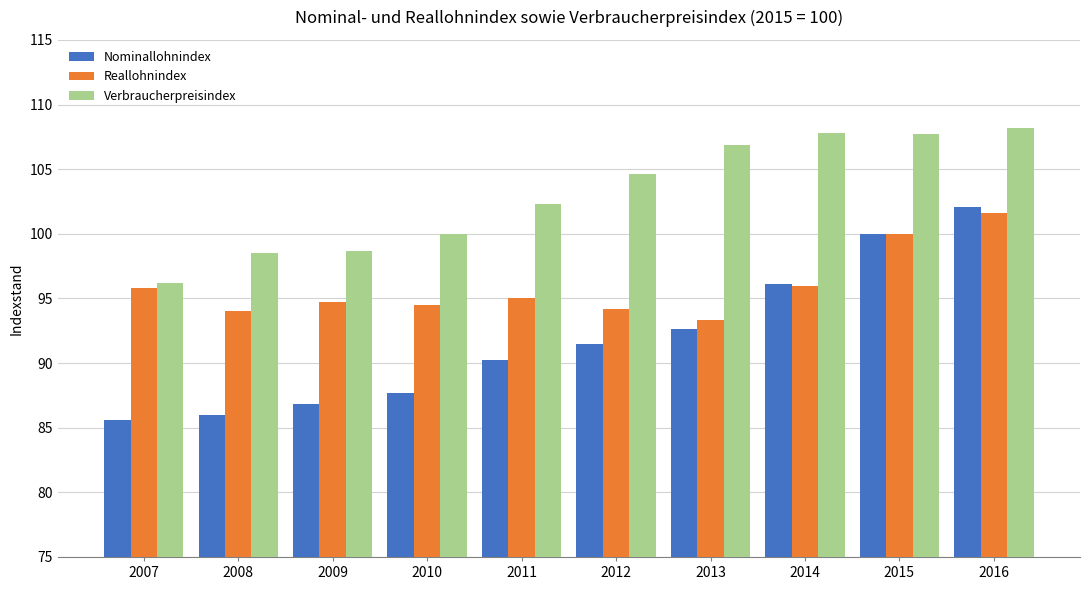

How many distinct data groups are displayed?

3